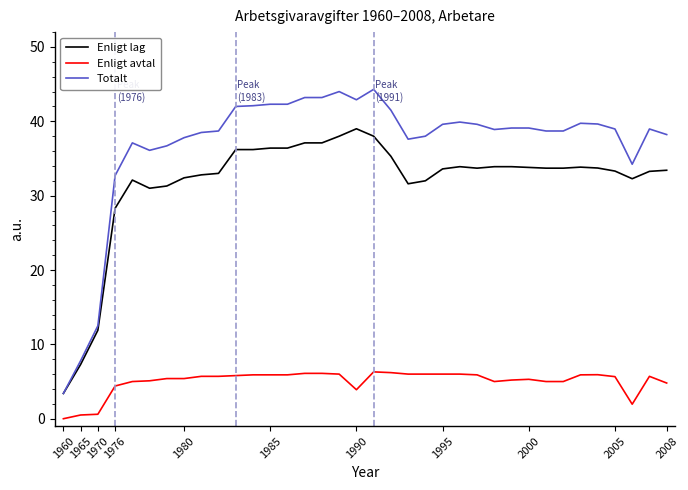

Rank the series by their average value, from lowest to highest.

Enligt avtal, Enligt lag, Totalt